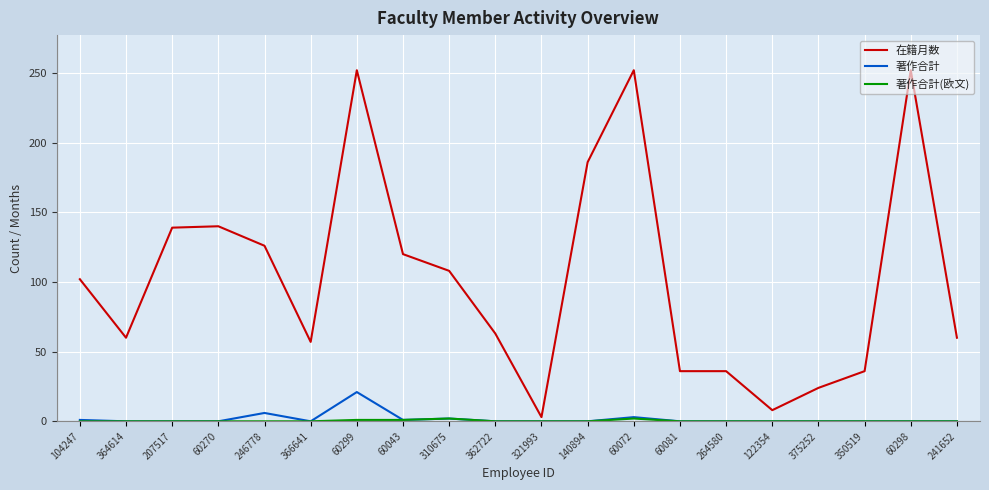

What is the highest value of the 在籍月数 series?

252